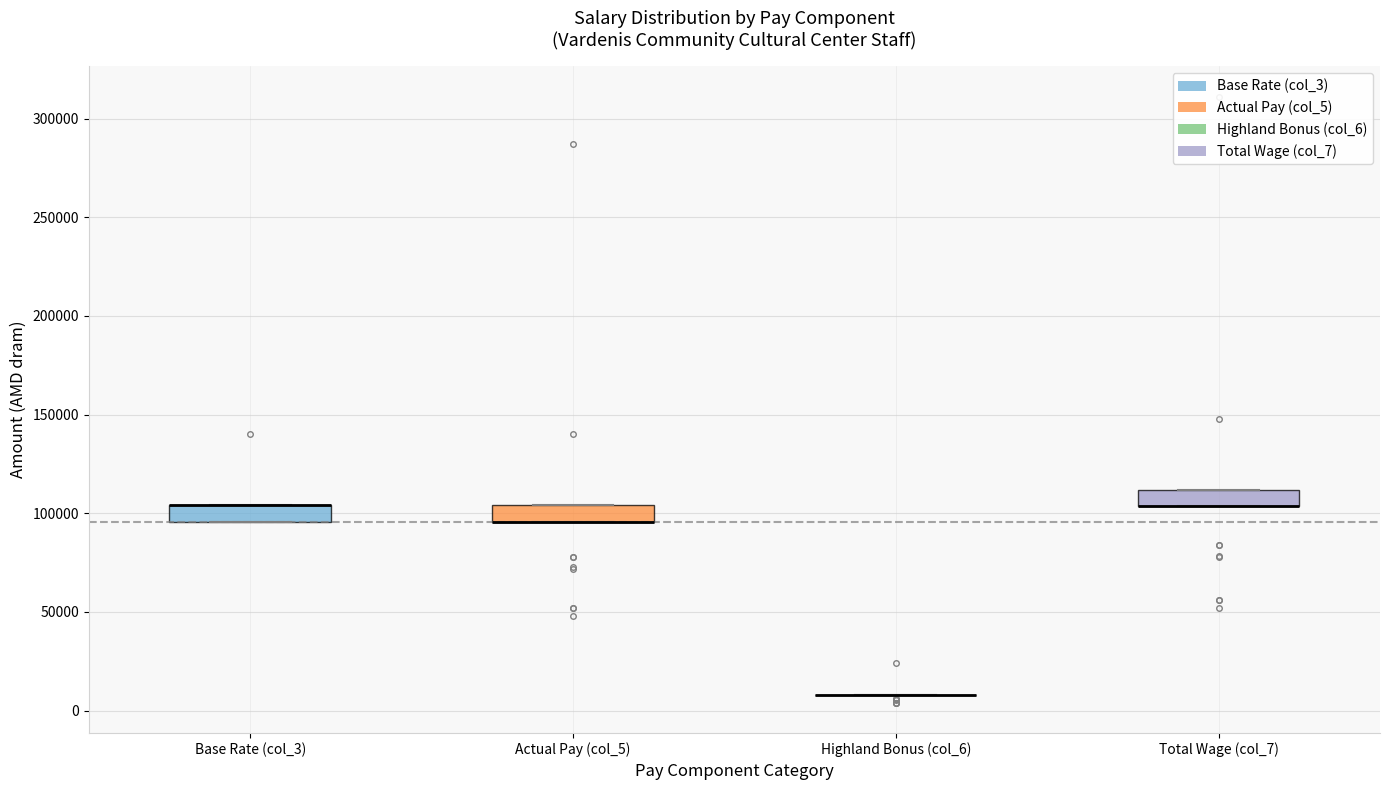

Reading left to right, read every box against the y-axis: the position of its median line, the range the box covers, and the ends of its whiskers. The values are not printed on the chart, so give them approximately, as read against the axis.

Base Rate (col_3): median 105000 (drawn on the box's upper edge), box 95000 to 105000, whiskers 95000 to 105000
Actual Pay (col_5): median 95000 (drawn on the box's lower edge), box 95000 to 105000, whiskers 95000 to 105000
Highland Bonus (col_6): box collapsed to a line at 10000, whiskers 10000 to 10000
Total Wage (col_7): median 105000 (drawn on the box's lower edge), box 105000 to 110000, whiskers 105000 to 110000